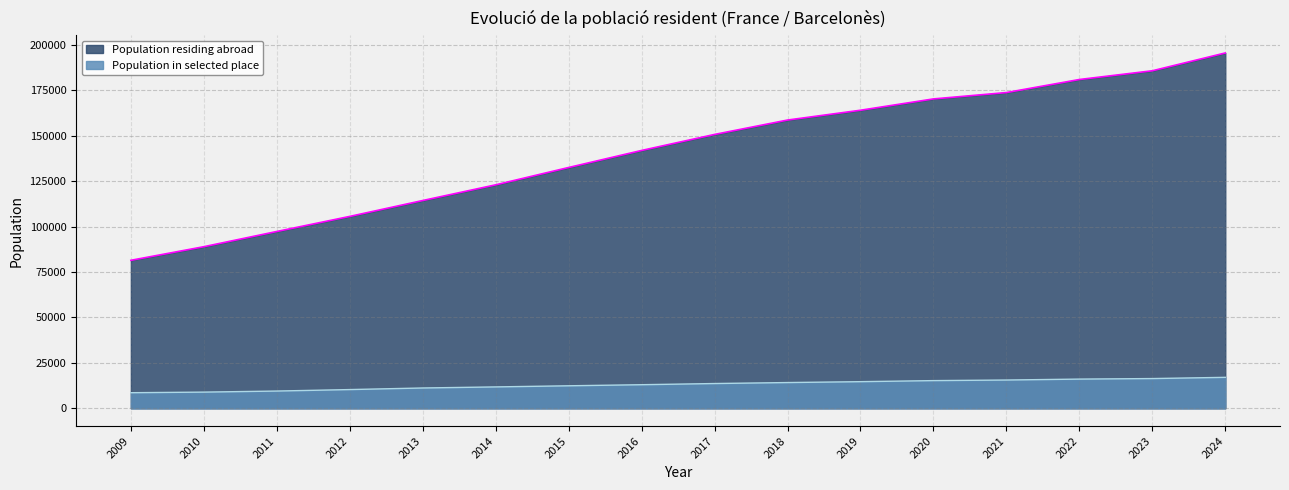

What is the sum of all Population residing abroad values?

2265863